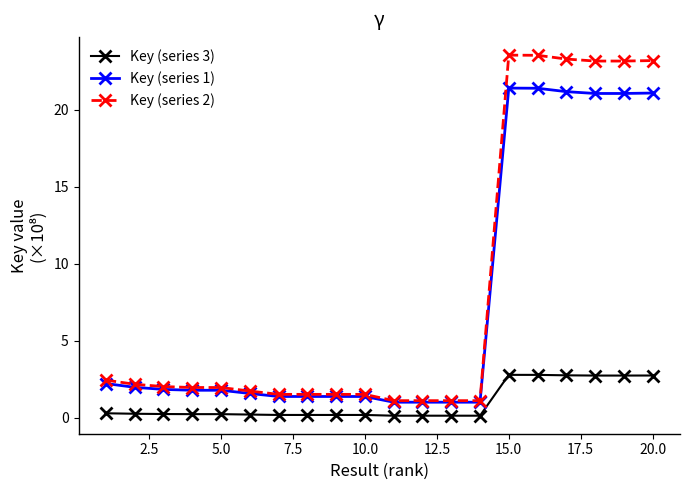

At how many categories does at least one series exceed 9?

6